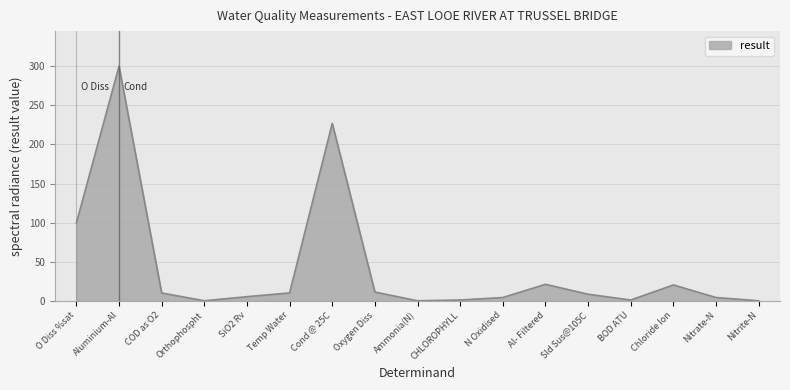

At which label is the value closest to 150?

O Diss %sat